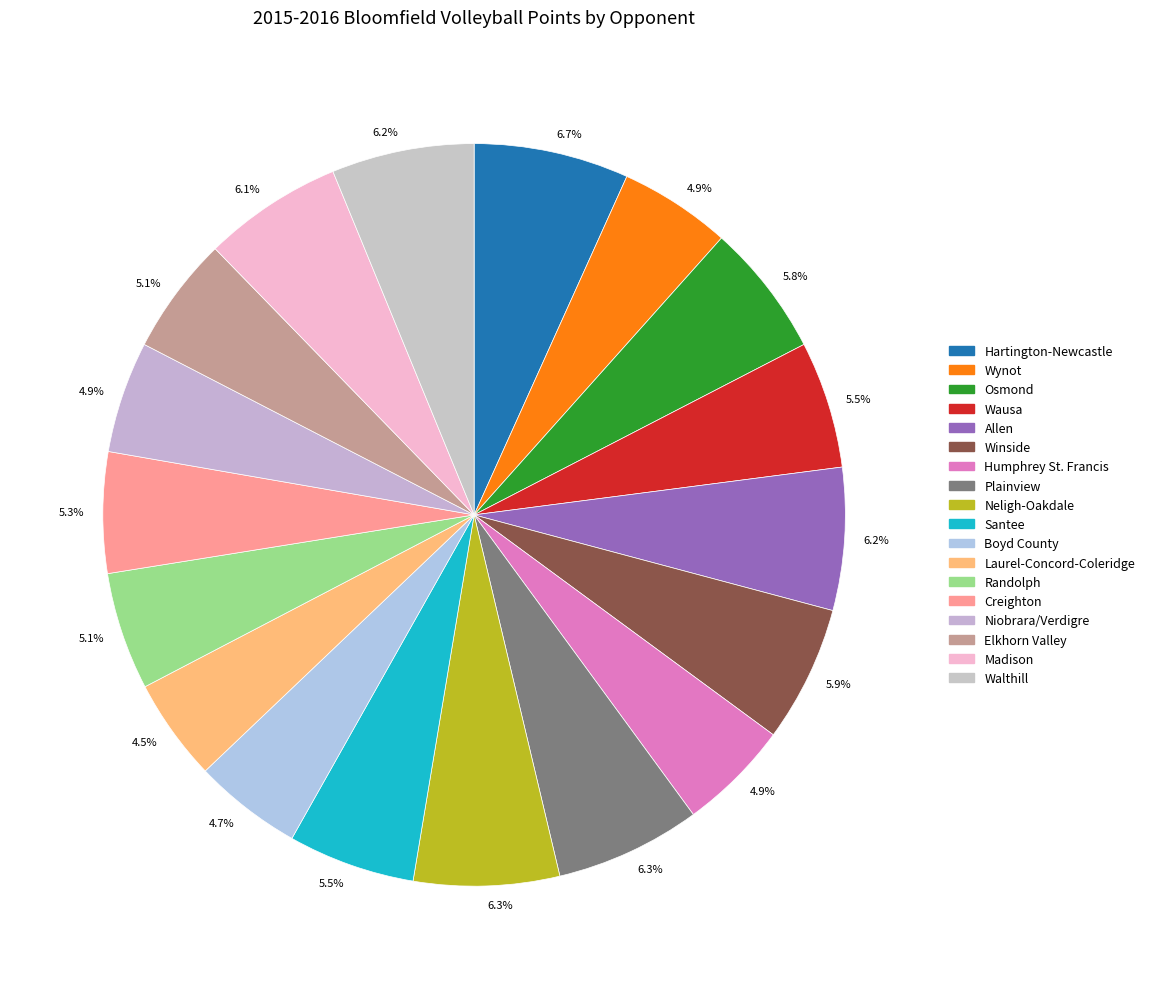

What is the largest slice in the pie chart?

Hartington-Newcastle